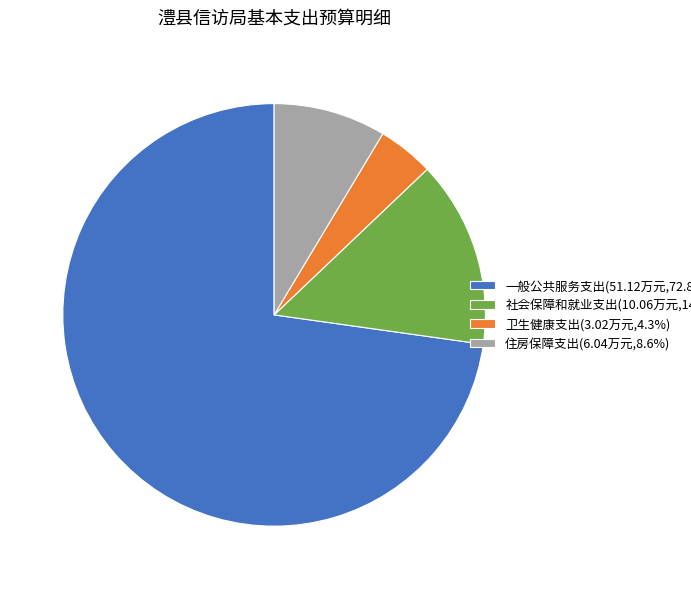

Count the number of slices in the pie.

4